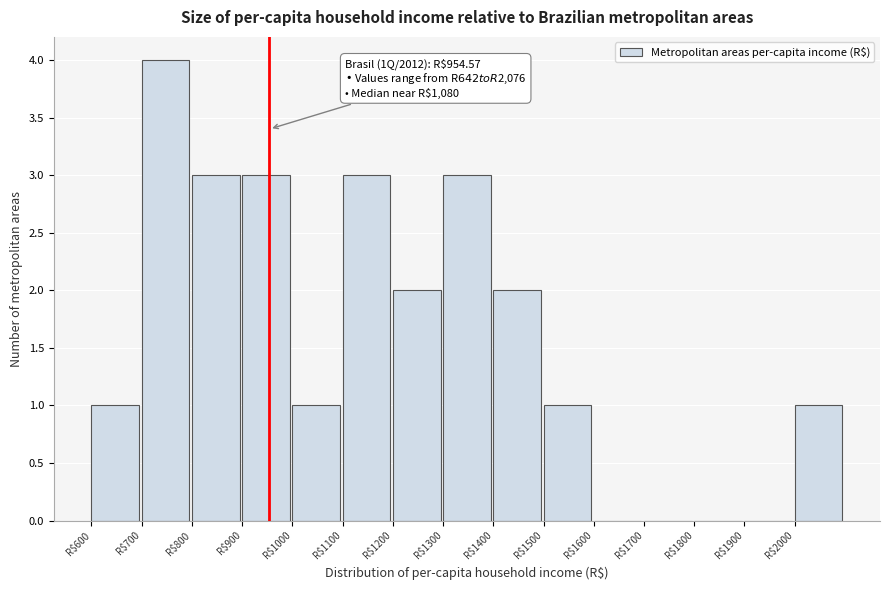

Over which range of the x-axis is the bar tallest?

700 to 800